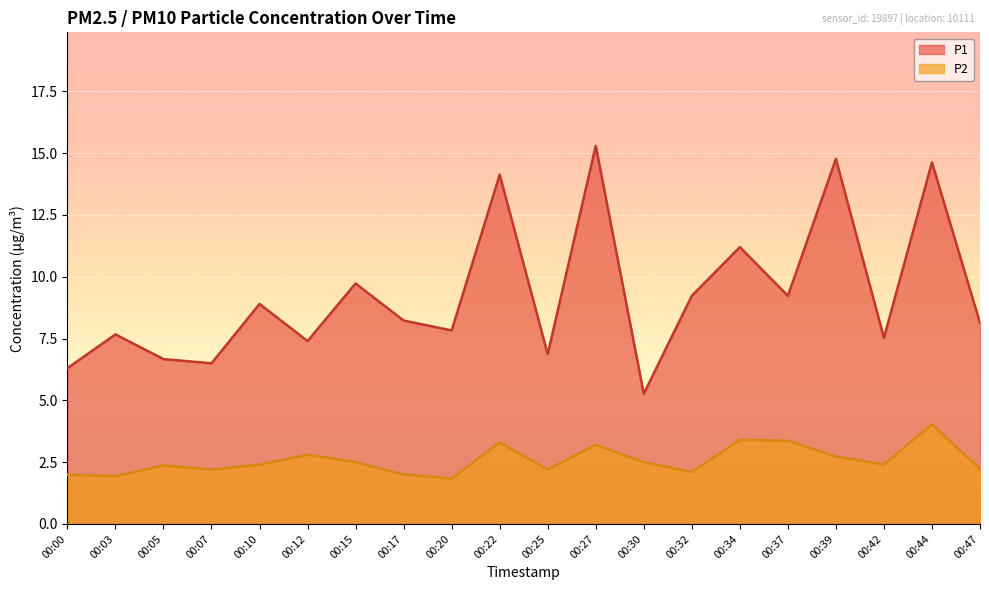

How many data points in P1 are above 8?

11